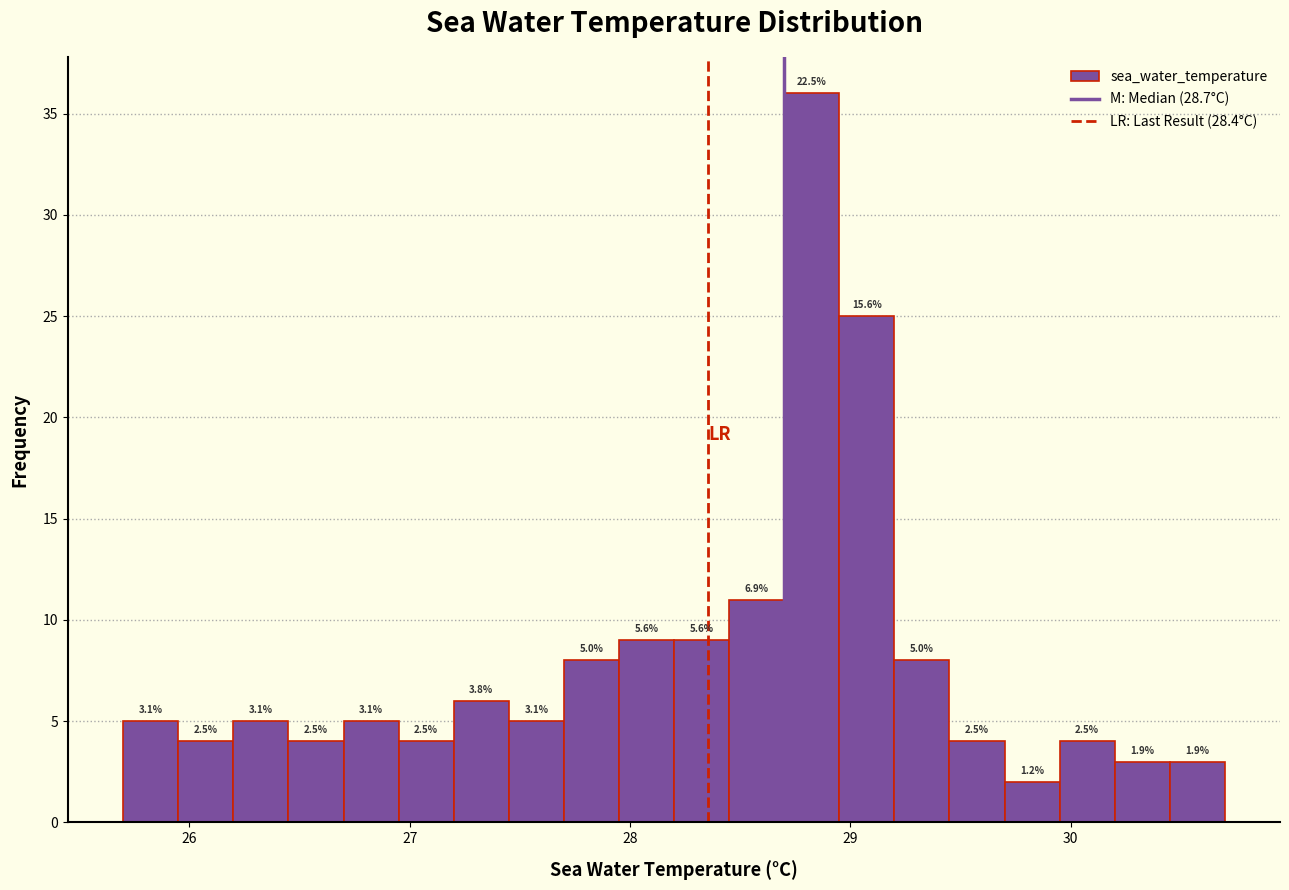

Around what value on the x-axis is the tallest bar? Give the approximate position of its centre, as read against the axis.

28.8